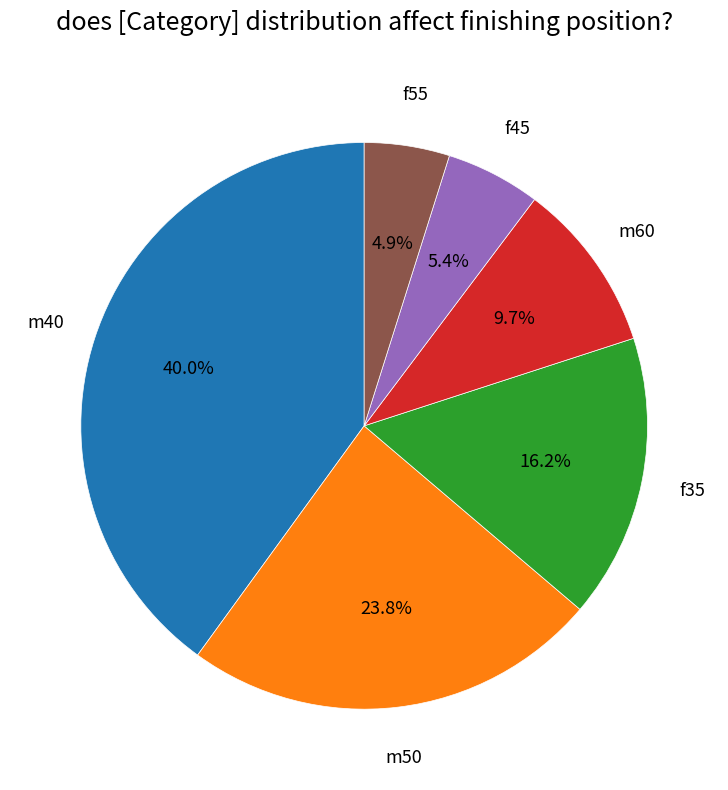

Count the number of slices in the pie.

6